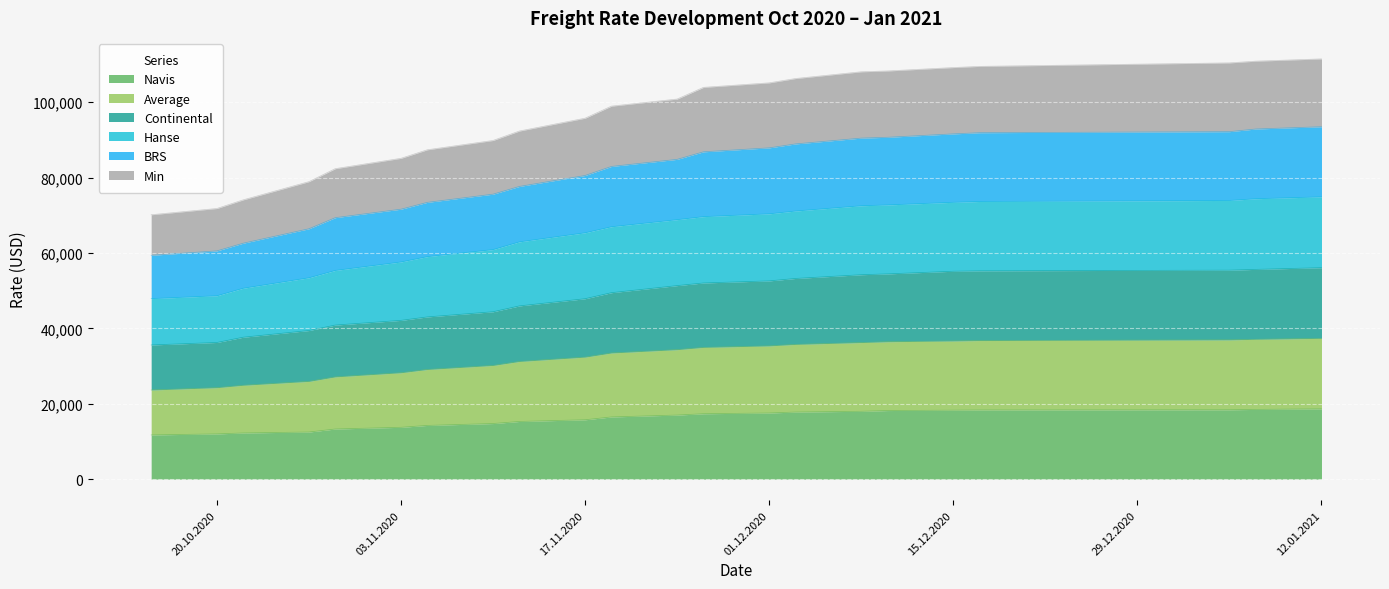

What is the lowest value of the Navis series?

11725